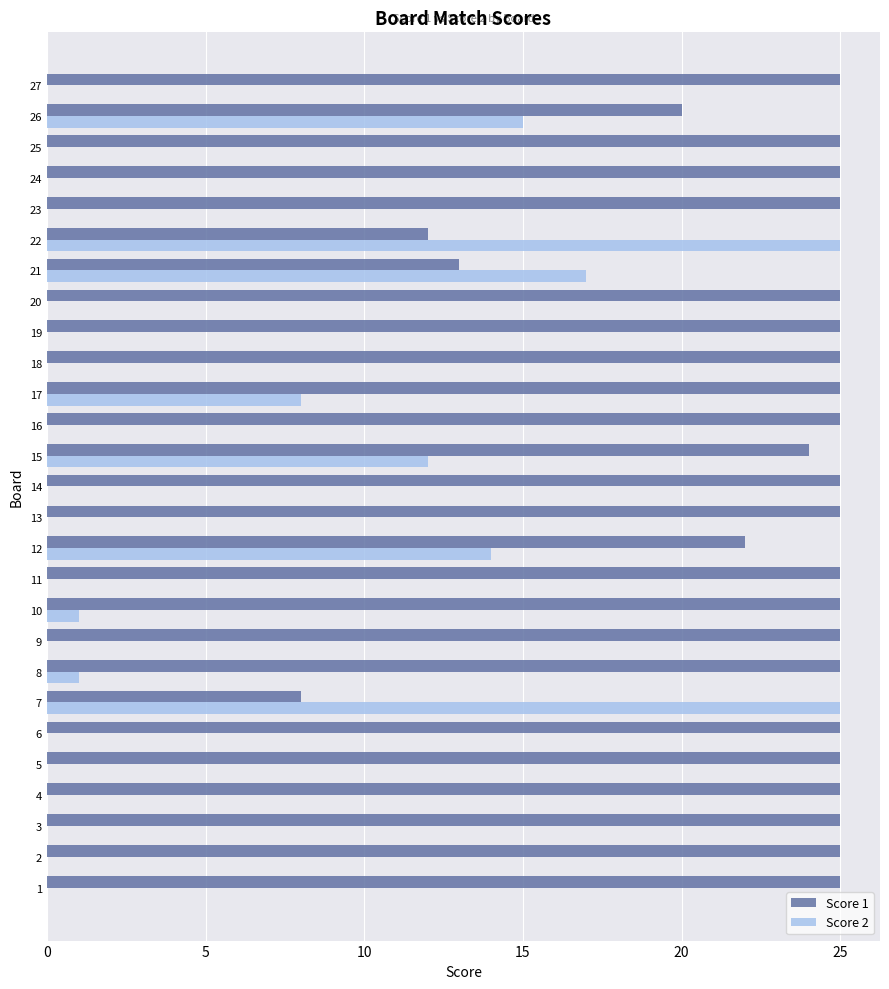

Which series changed the most between 21 and 26?

Score 1